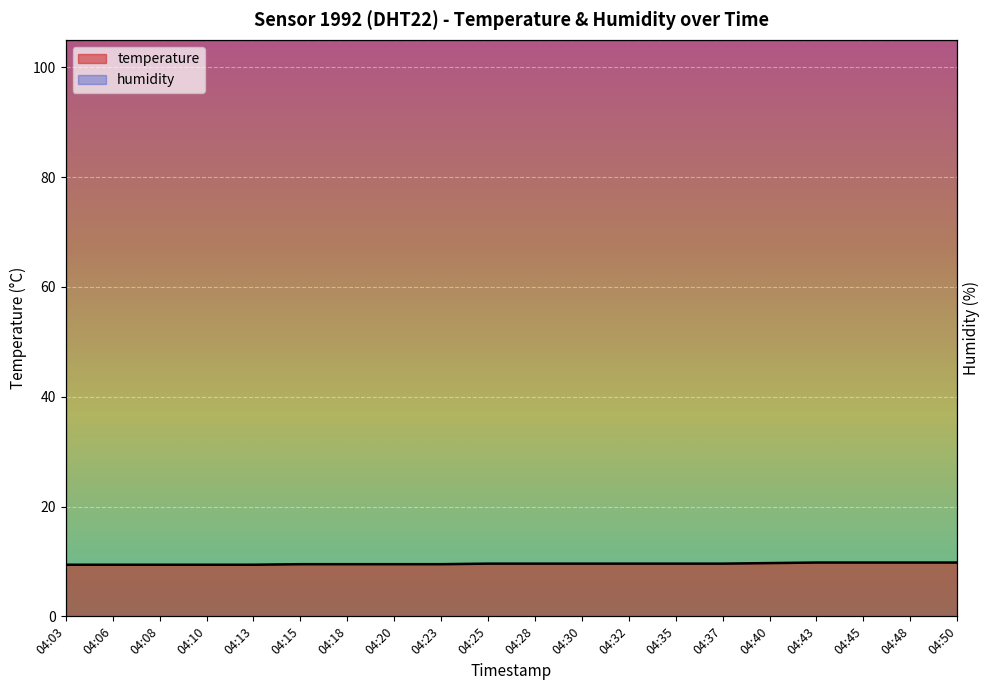

How many categories are shown in the chart?

20